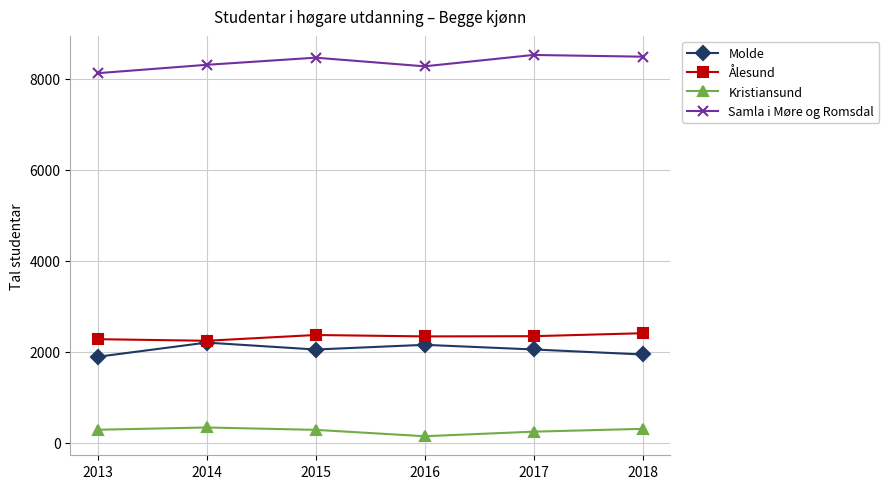

Is the value of Molde at 2015 greater than the value of Kristiansund at 2016?

Yes